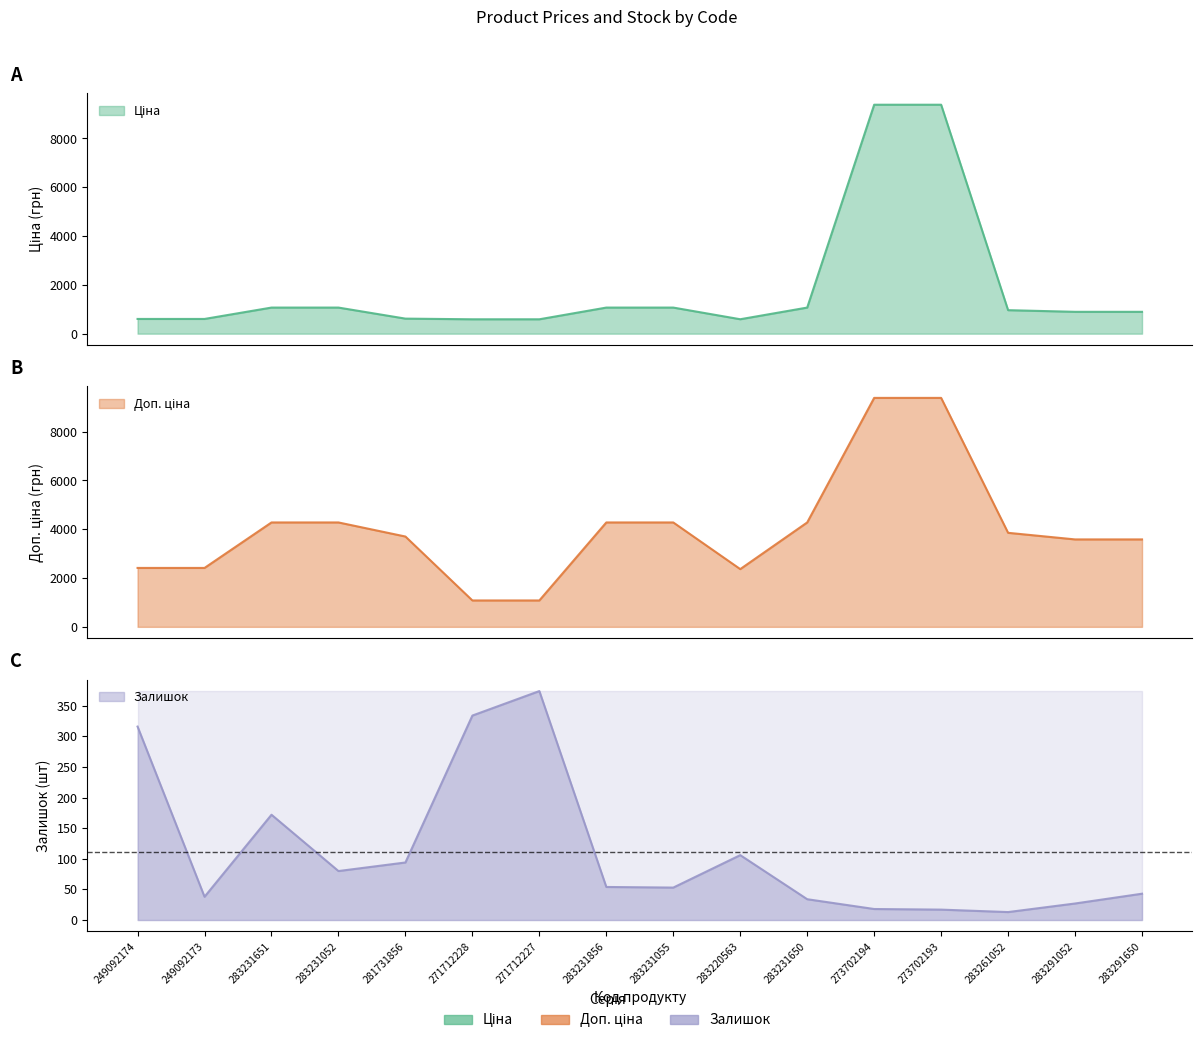

Is it true that Залишок equals 68.1 at 283291650?

False